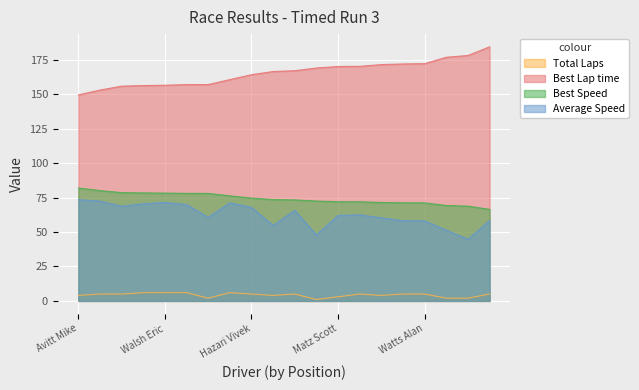

What is the label of the 7th point from the right?

Davis Theresa